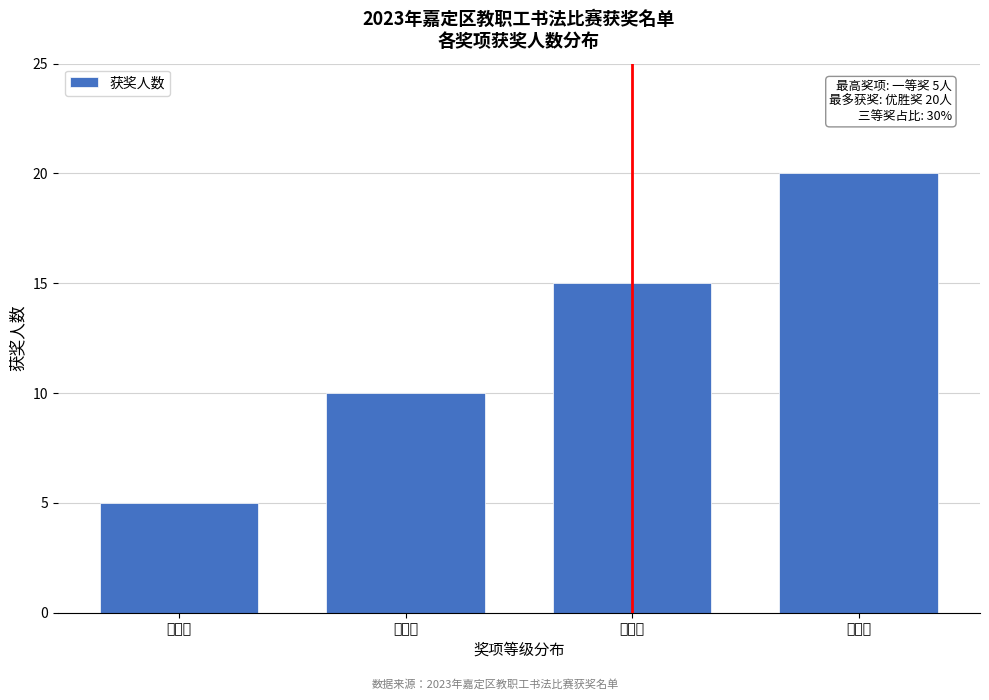

Reading left to right, list all the values displayed in this chart.

5	10	15	20